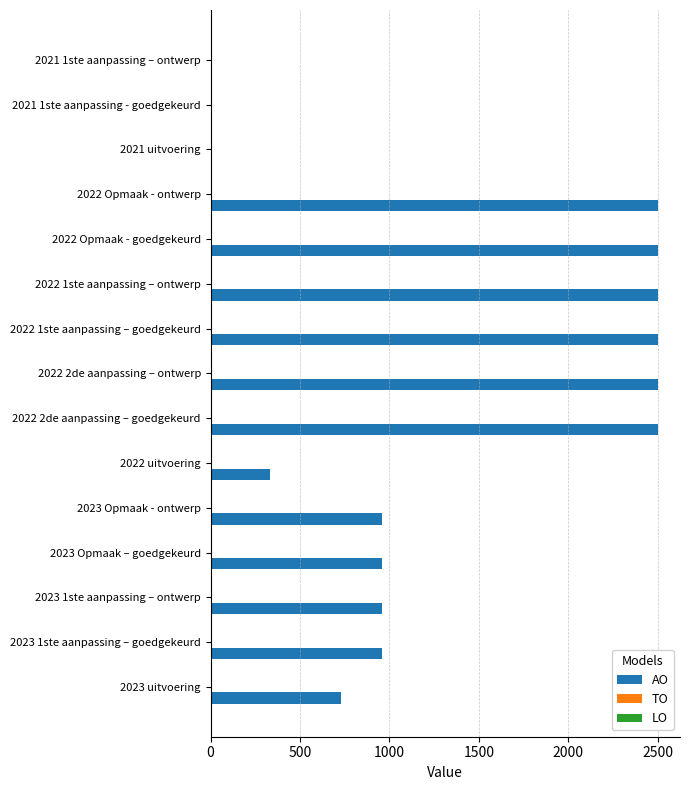

What is the ratio of the value at 2023 Opmaak - ontwerp to the value at 2022 Opmaak - goedgekeurd?

0.4